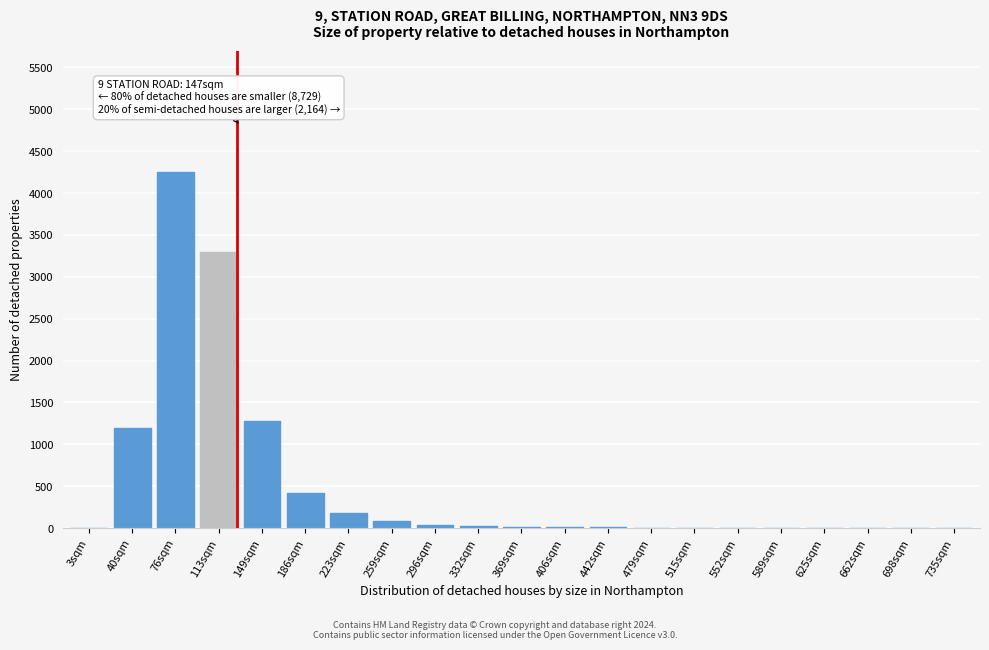

Which category has the highest value across all series?

76sqm